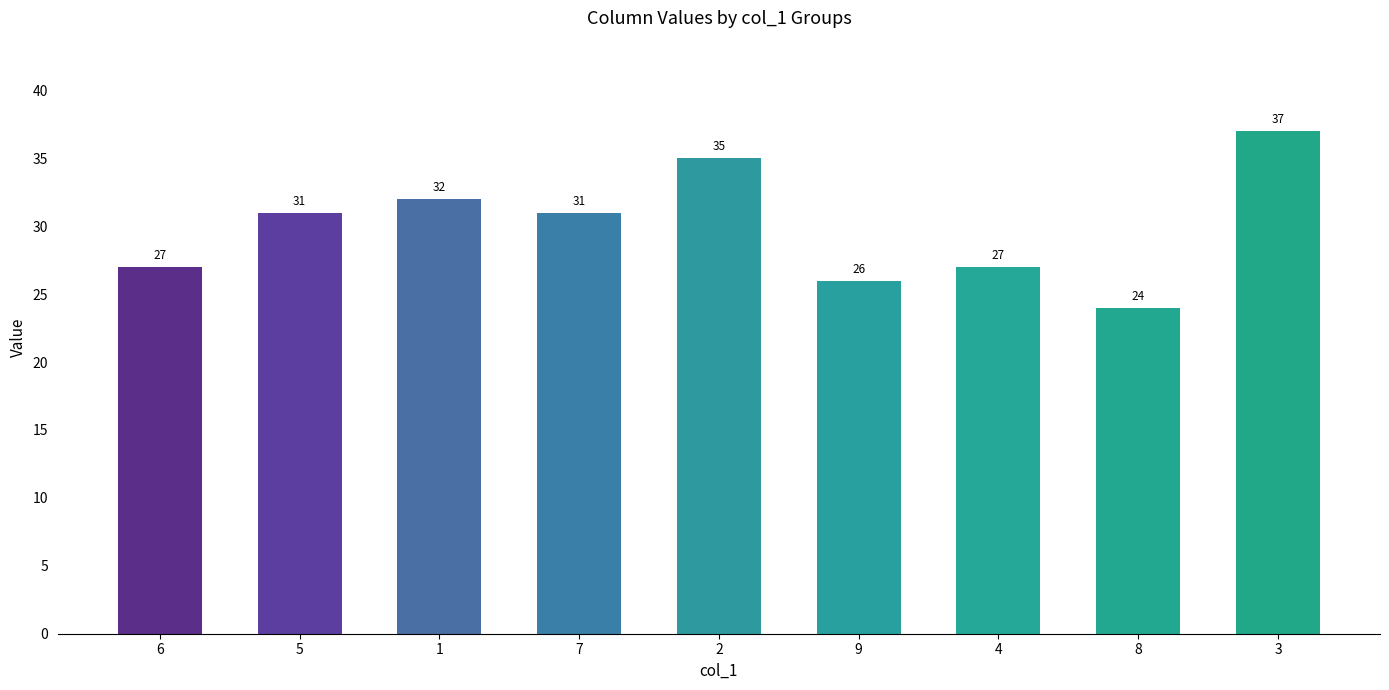

What position from the right is 6?

9